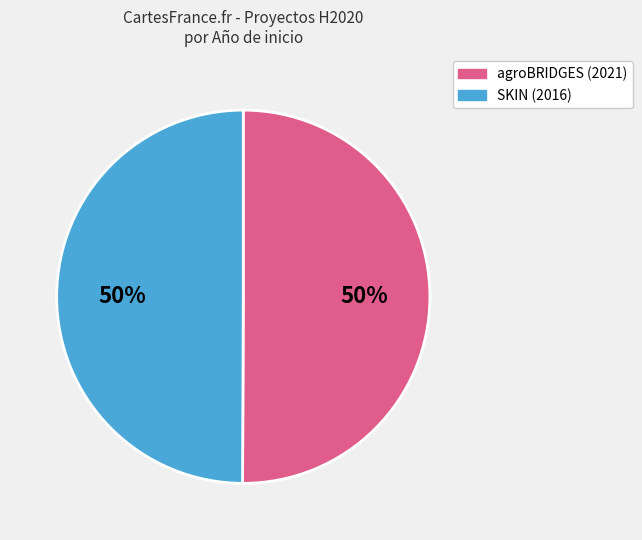

To the nearest percent, what portion does agroBRIDGES (2021) represent?

50%